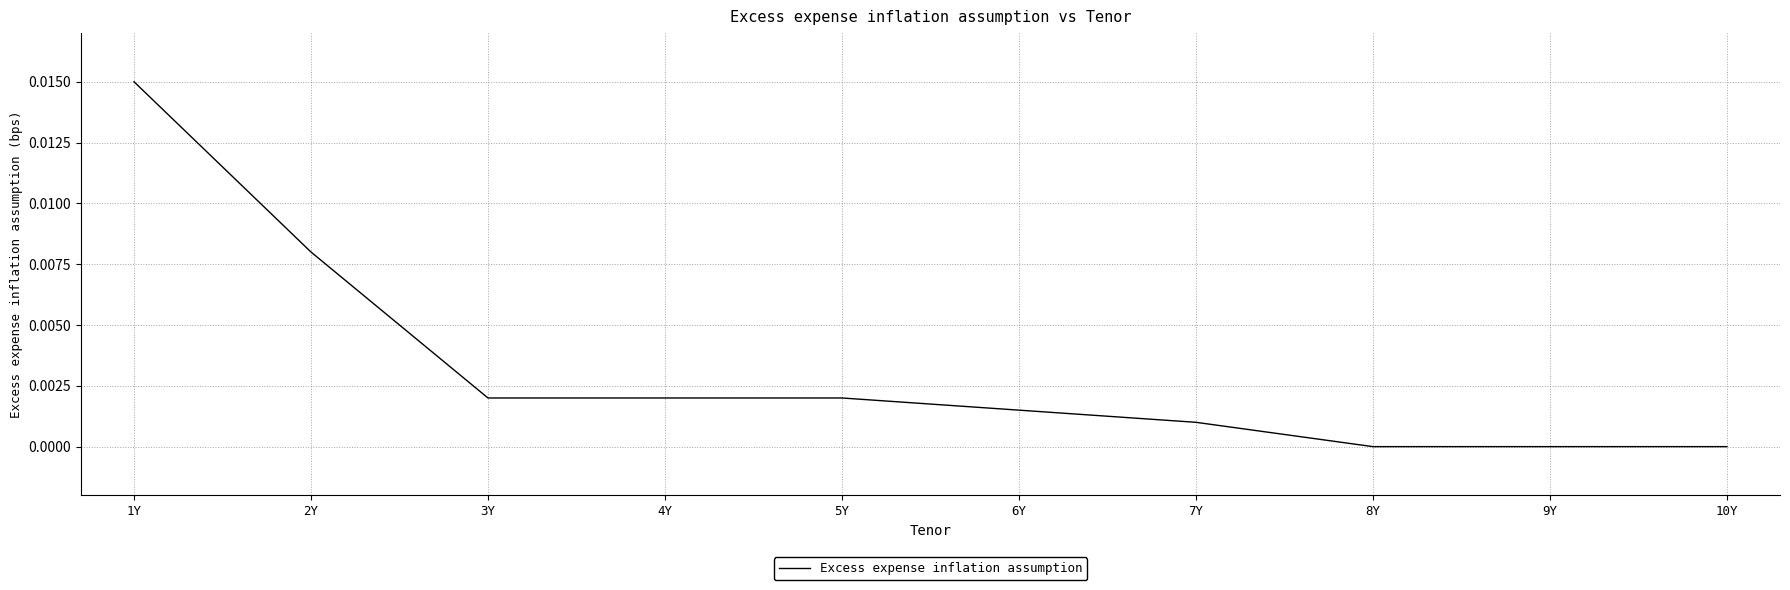

At which category does the chart reach its peak across all series?

1Y